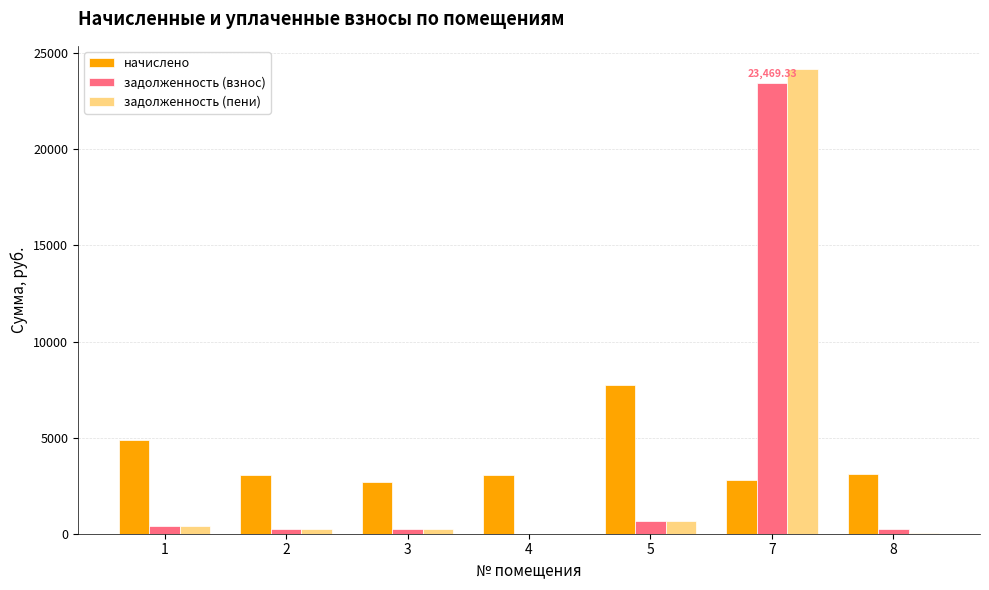

Is the value of задолженность (взнос) at 2 greater than the value of начислено at 8?

No